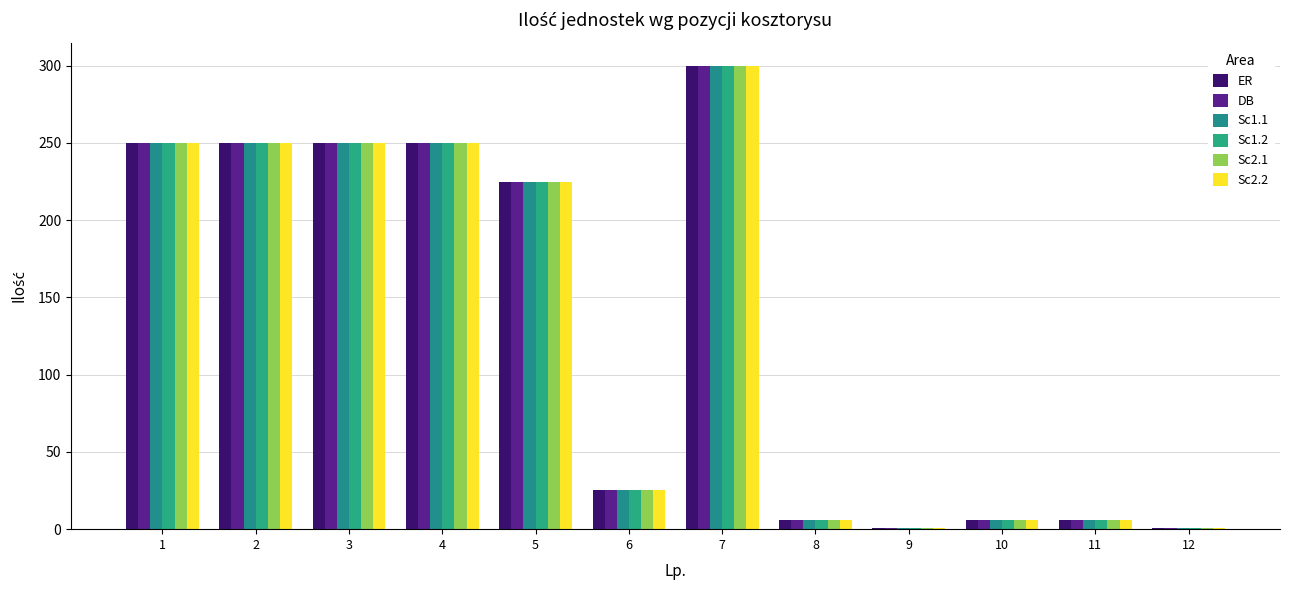

At how many categories does at least one series exceed 106?

6